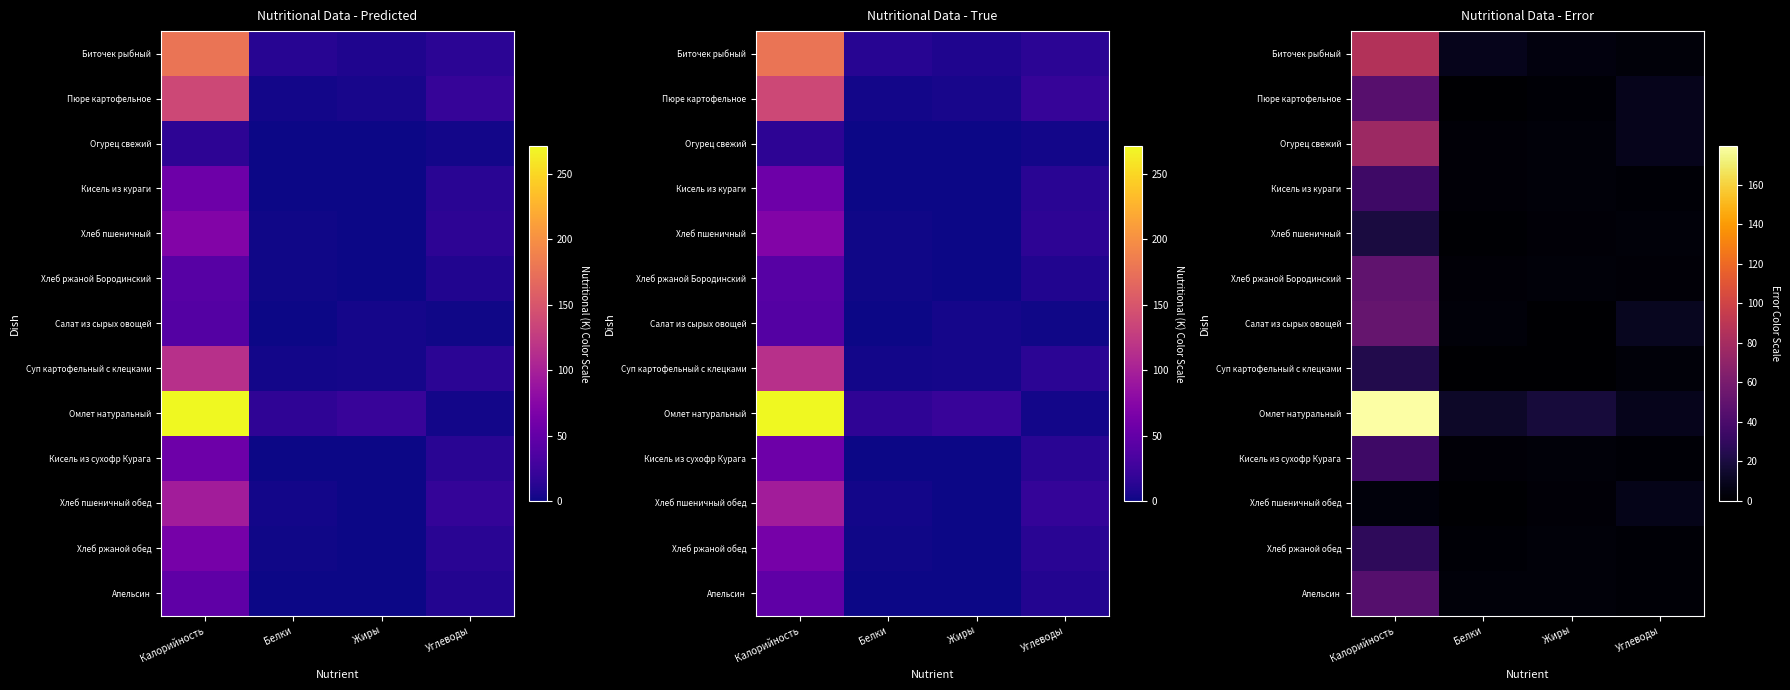

What is the difference between the second highest and minimum values in the Хлеб пшеничный series?

2.0